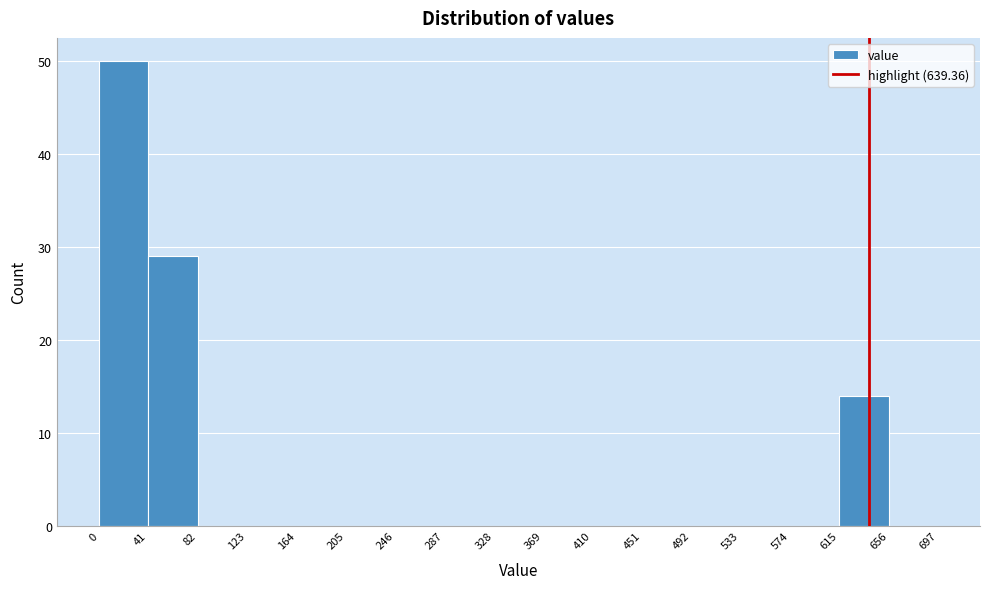

Over which range of the x-axis is the bar tallest?

0 to 41